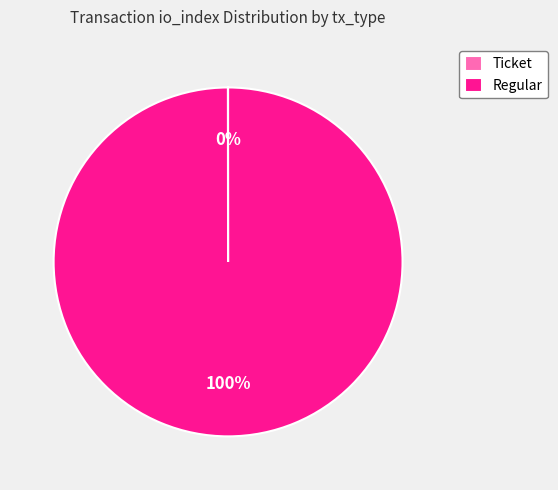

What percentage is the Regular slice, to the nearest percent?

100%